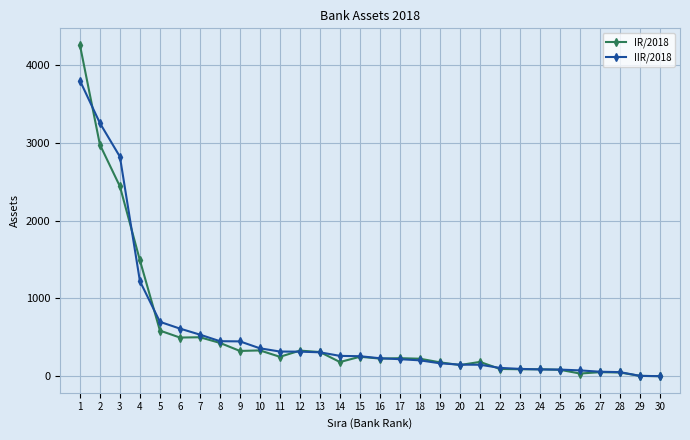

What is the minimum value shown in the chart?

0.5